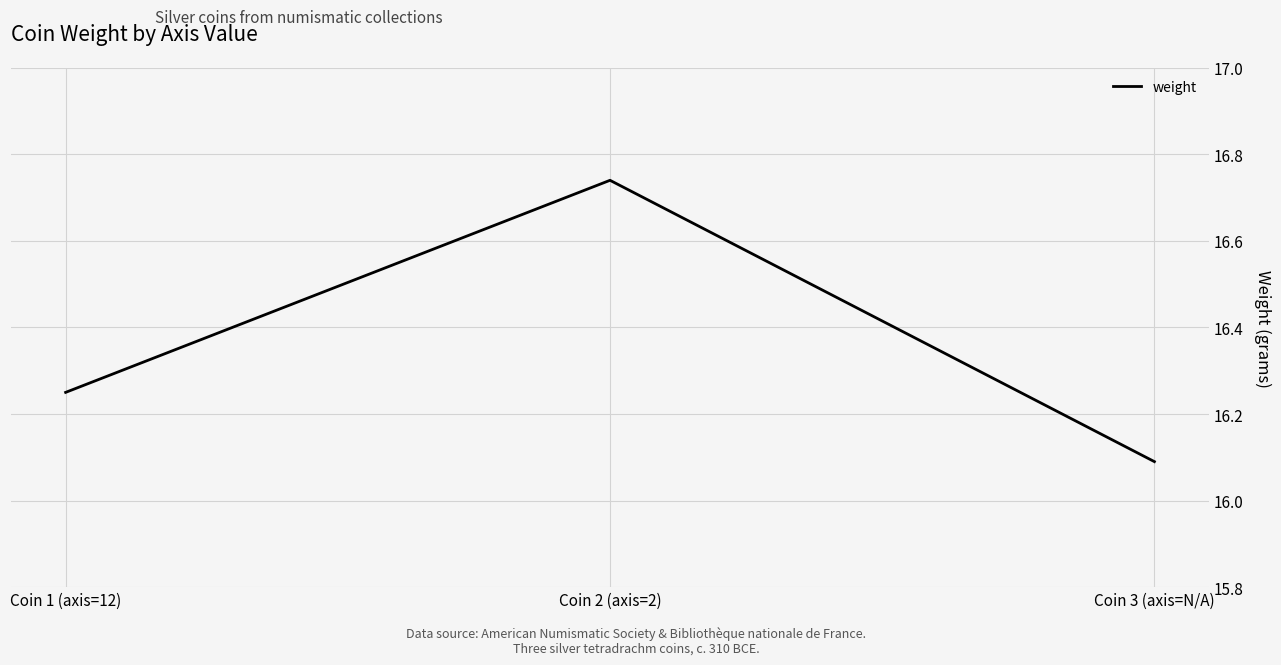

What position from the left is Coin 3 (axis=N/A)?

3